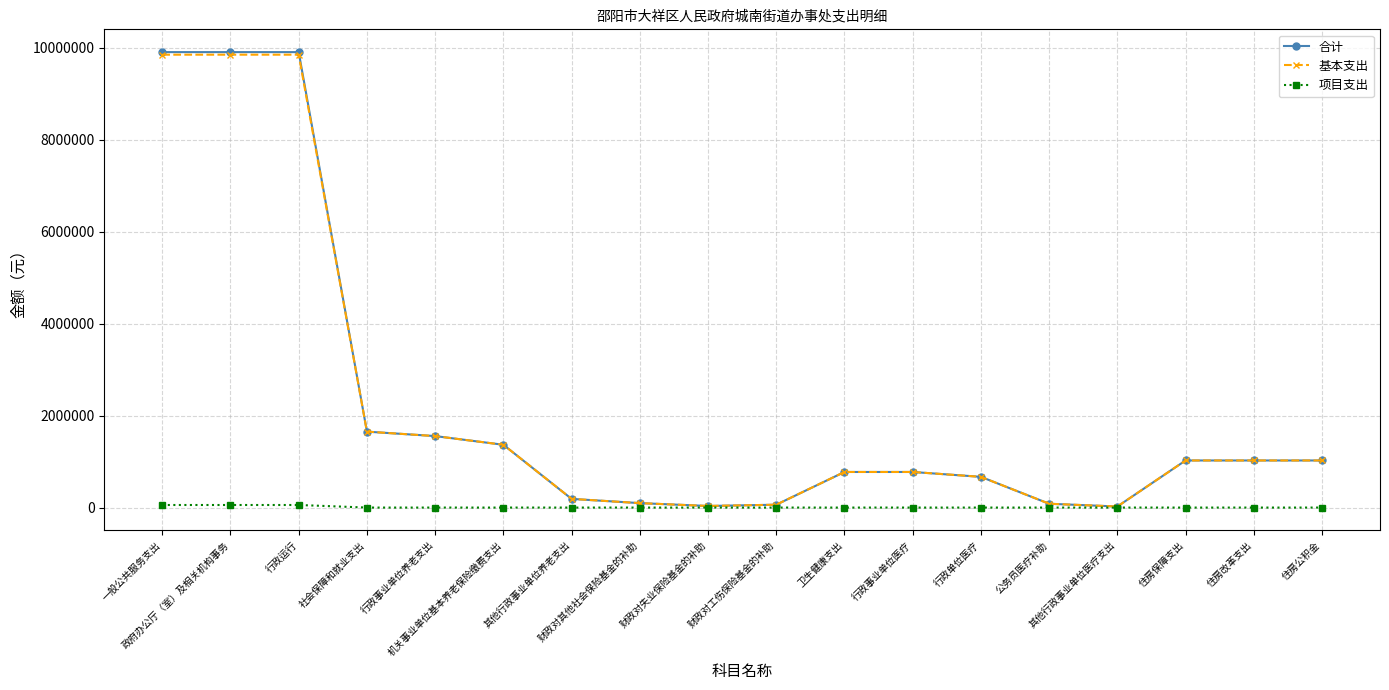

What is the difference between the highest and lowest values at 财政对工伤保险基金的补助?

62048.4